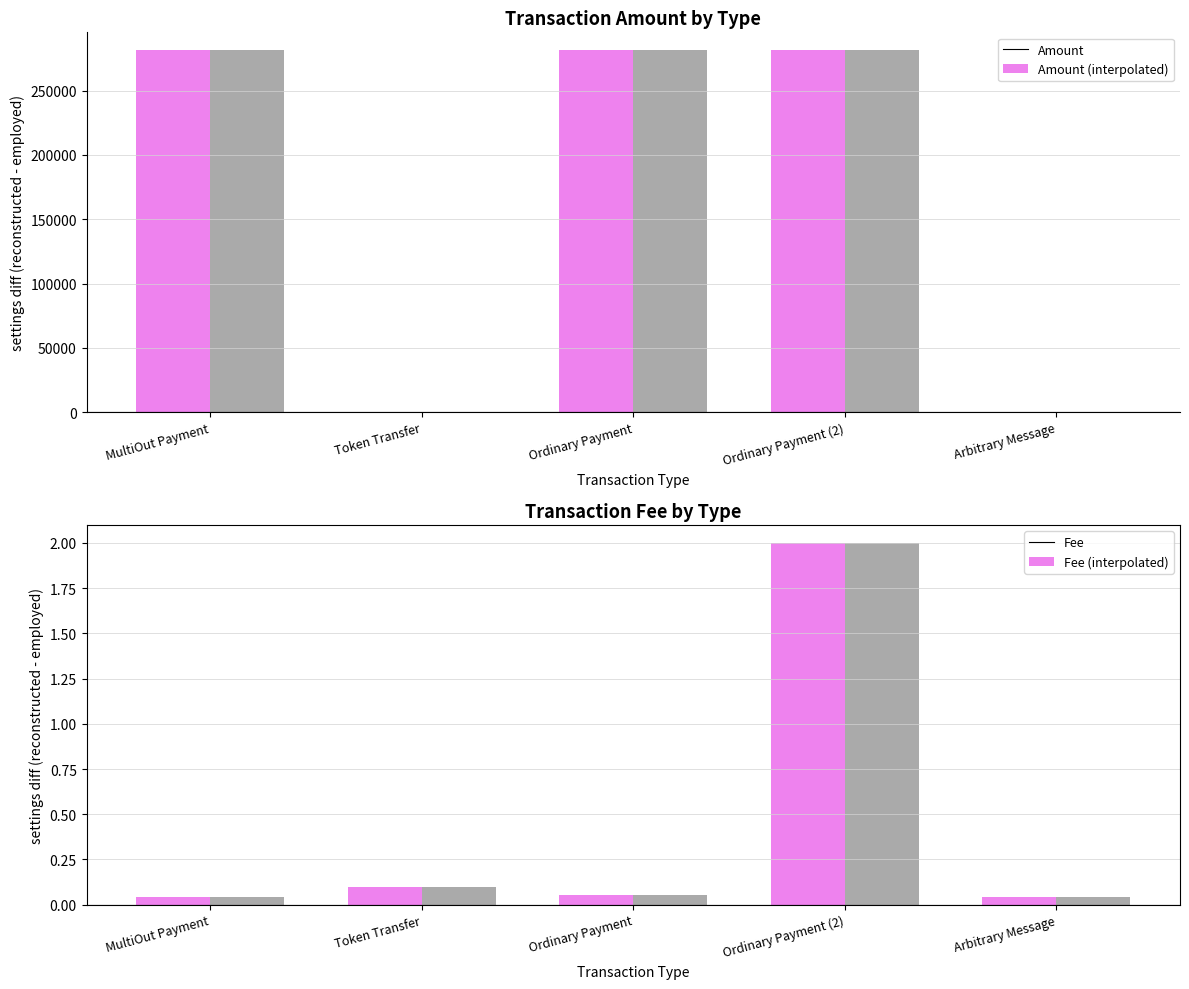

What is the total value across all series at MultiOut Payment?

562370.2